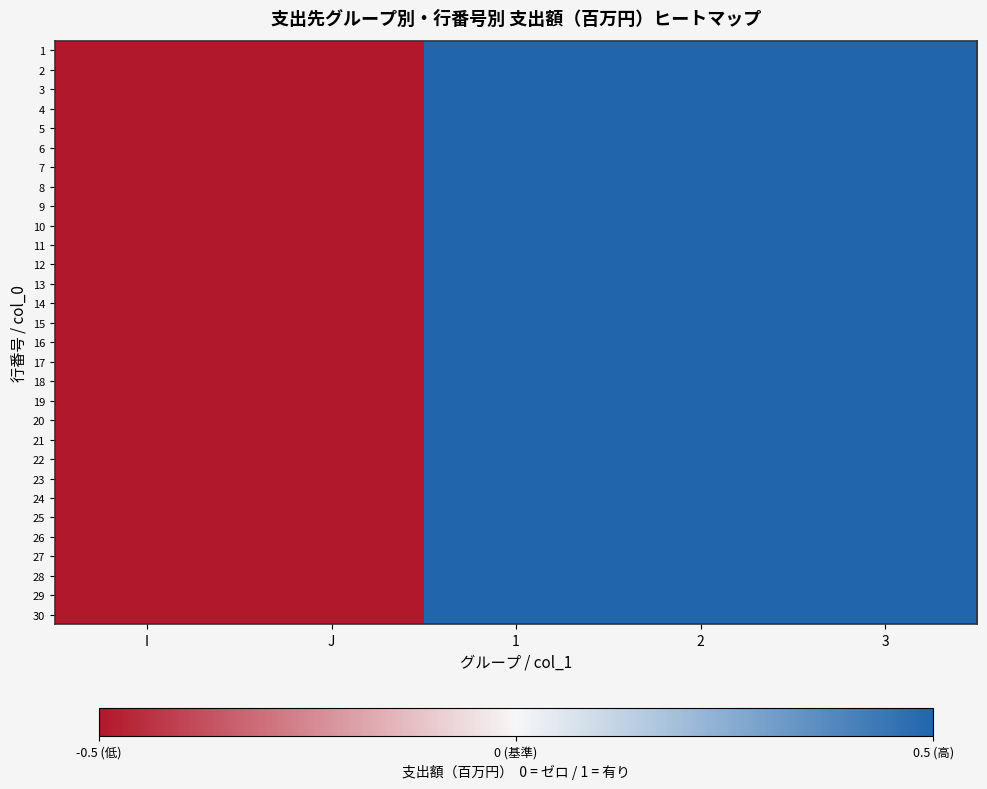

At I, list the series in order from largest to smallest.

1, 2, 3, 4, 5, 6, 7, 8, 9, 10, 11, 12, 13, 14, 15, 16, 17, 18, 19, 20, 21, 22, 23, 24, 25, 26, 27, 28, 29, 30